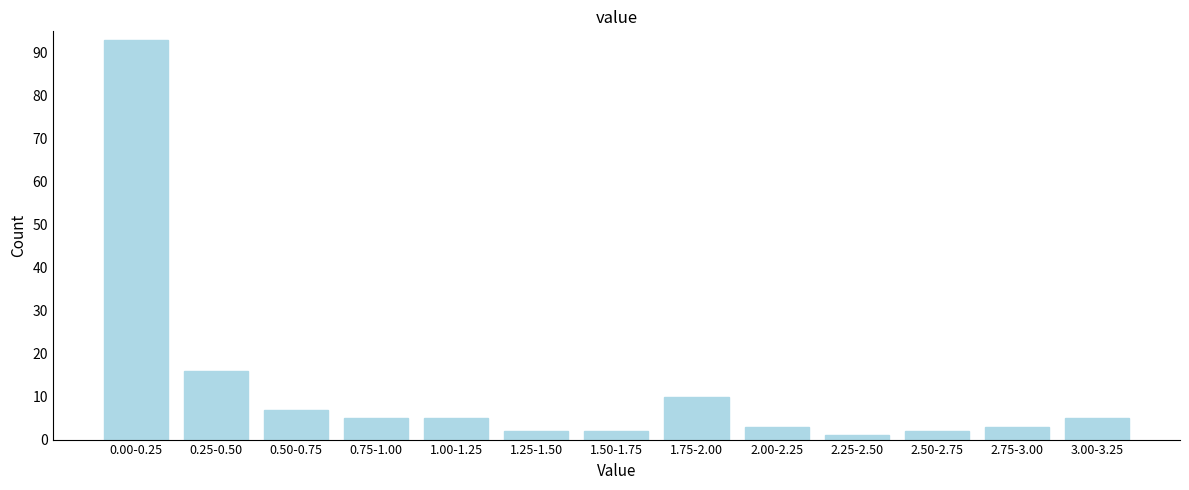

Reading left to right, list all the values displayed in this chart.

0.00-0.25=93	0.25-0.50=16	0.50-0.75=7	0.75-1.00=5	1.00-1.25=5	1.25-1.50=2	1.50-1.75=2	1.75-2.00=10	2.00-2.25=3	2.25-2.50=1	2.50-2.75=2	2.75-3.00=3	3.00-3.25=5